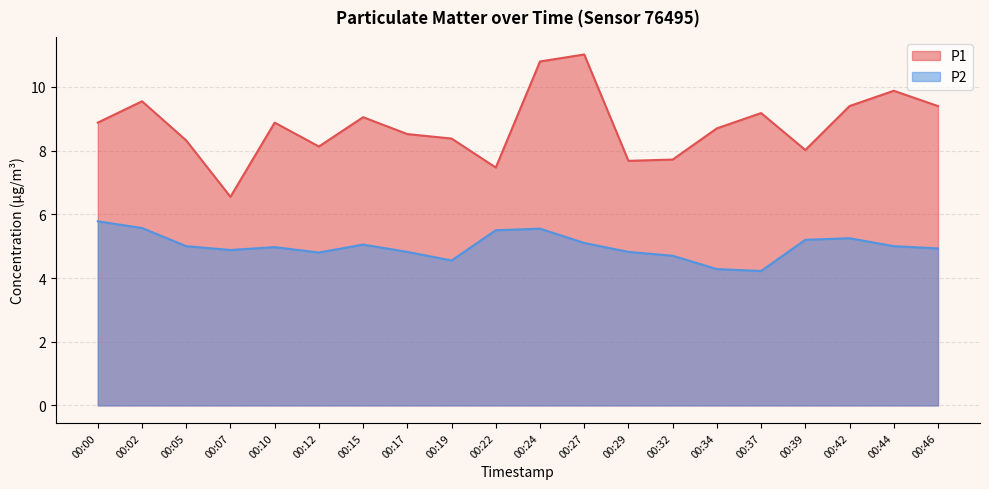

In P1, how many points are higher than both neighbors (excluding endpoints)?

6